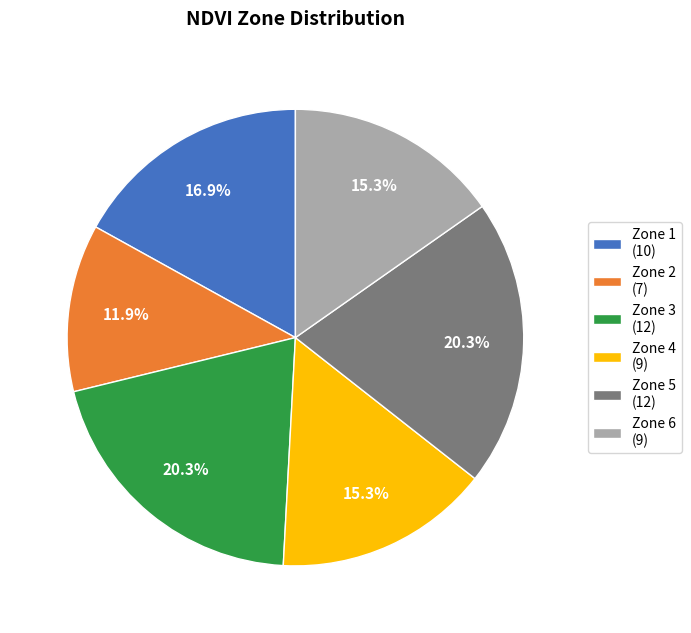

To the nearest percent, what is the difference between the largest and smallest slice percentages?

8%